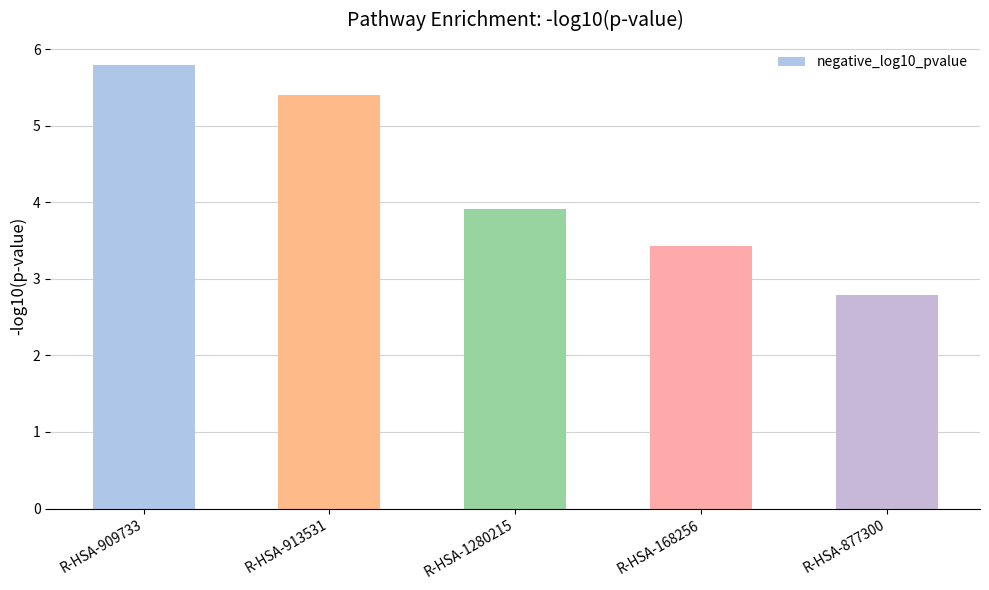

List the labels in order of value, largest first.

R-HSA-909733, R-HSA-913531, R-HSA-1280215, R-HSA-168256, R-HSA-877300